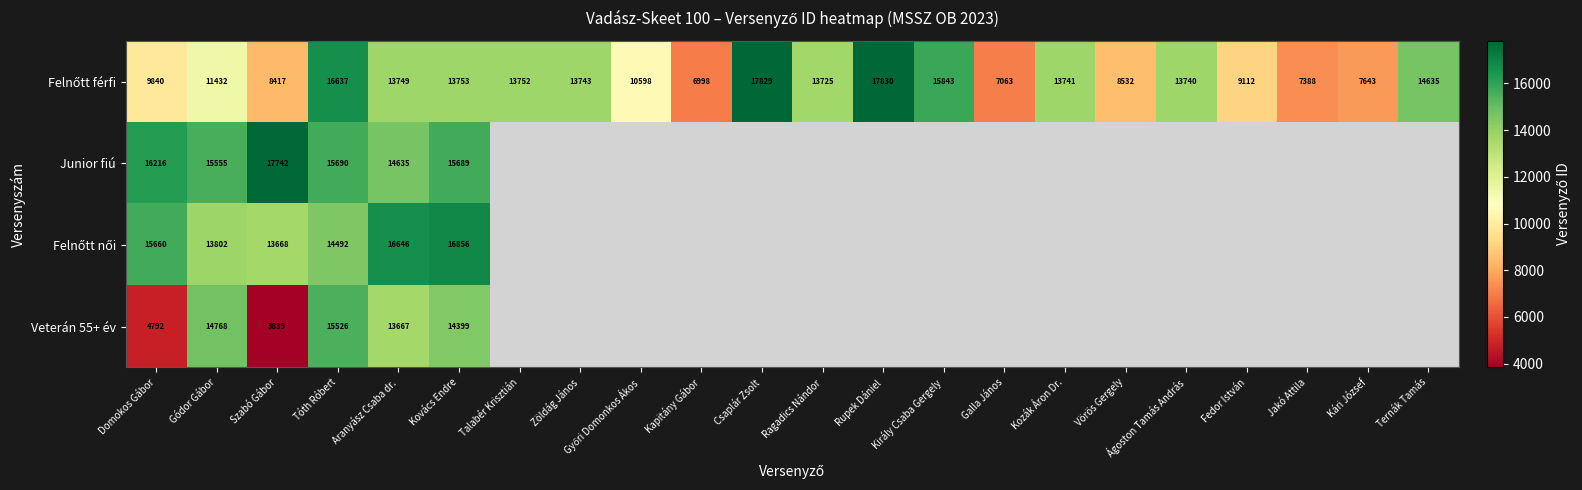

True or false: Junior fiú has a value of 15689 at Kovács Endre.

True